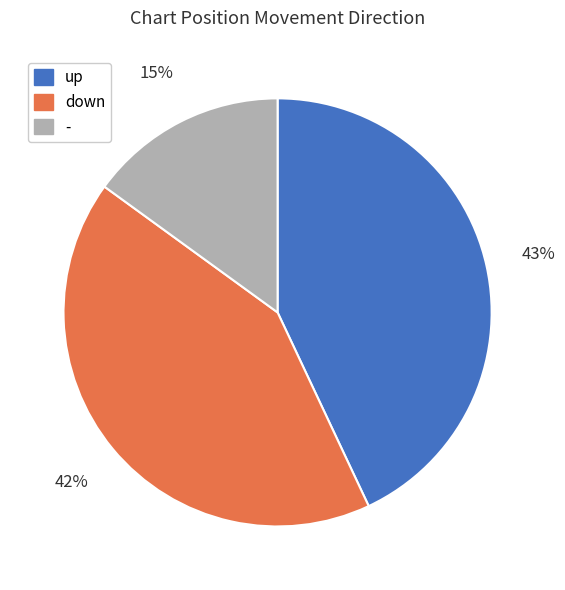

Do - and up together represent more than half of the pie?

Yes